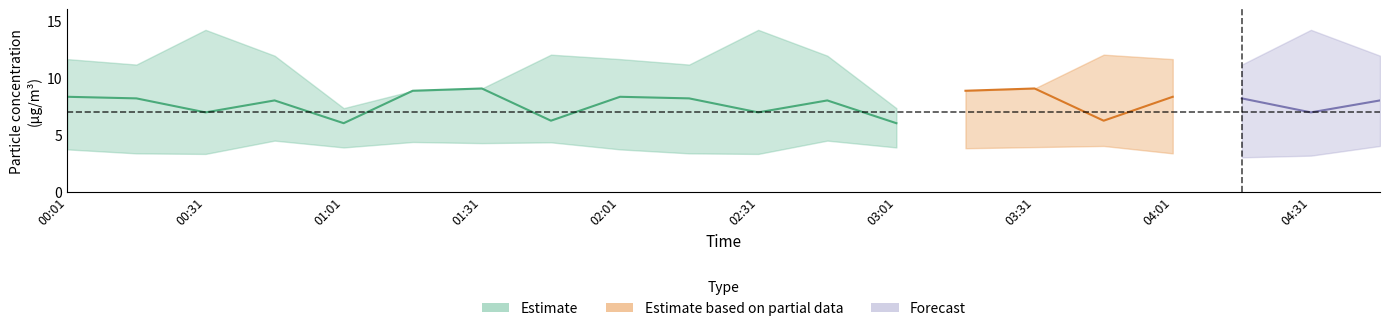

True or false: SDS_P1 and SDS_P2_lower cross at least once.

False